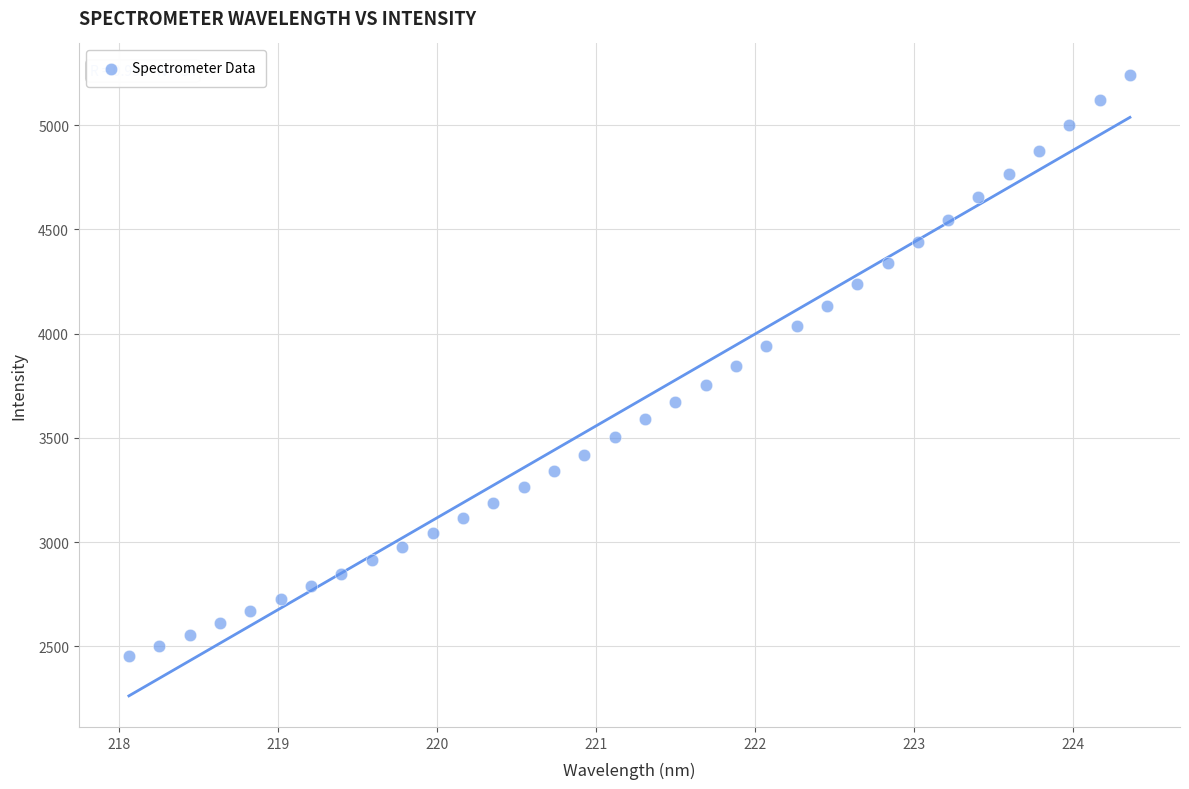

What is the range of X values (max minus min)?

6.3